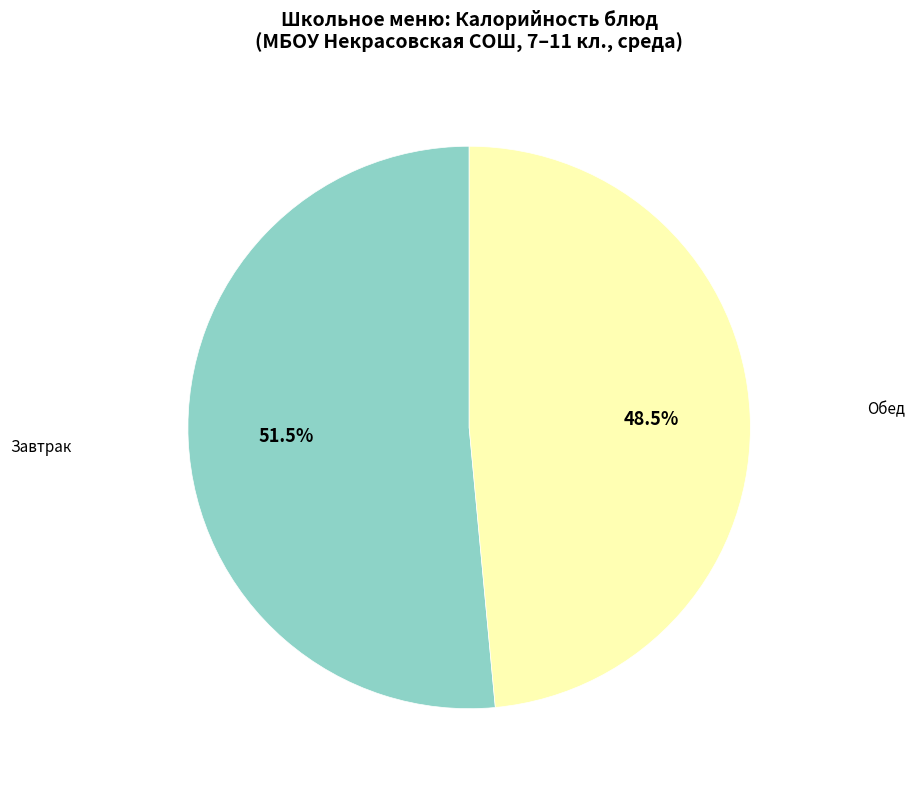

Is there a majority slice in this chart?

Yes